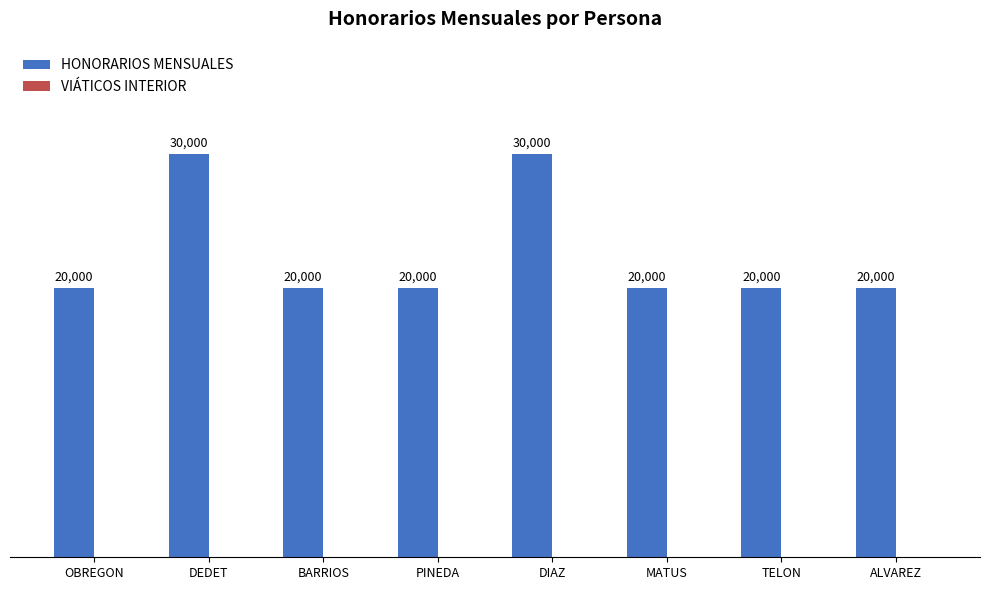

True or false: the data shows 20000 at BARRIOS.

True